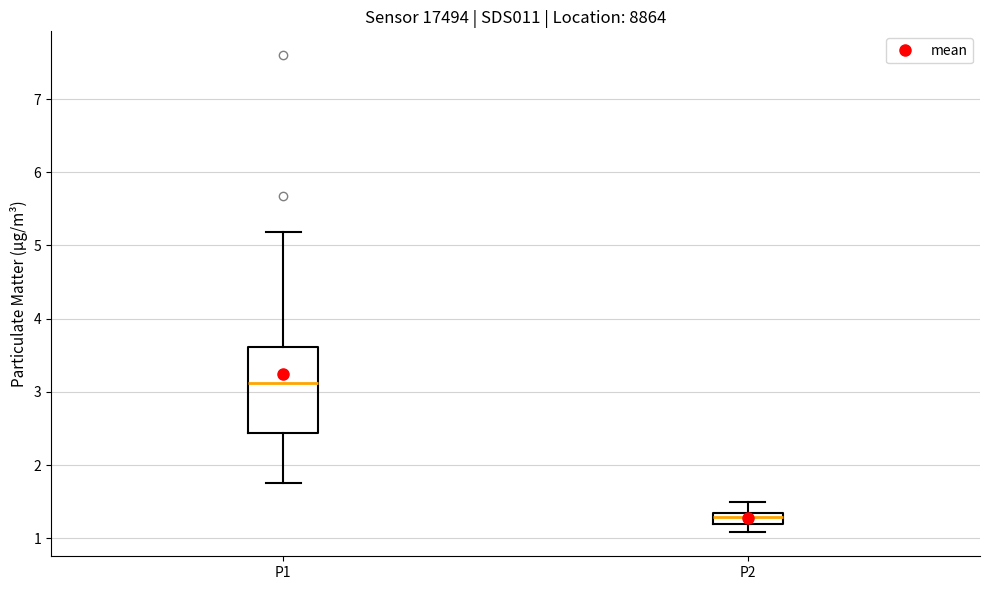

Where does the median line of the box for P1 sit on the y-axis? The values are not printed on the chart, so give them approximately, as read against the axis.

3.1